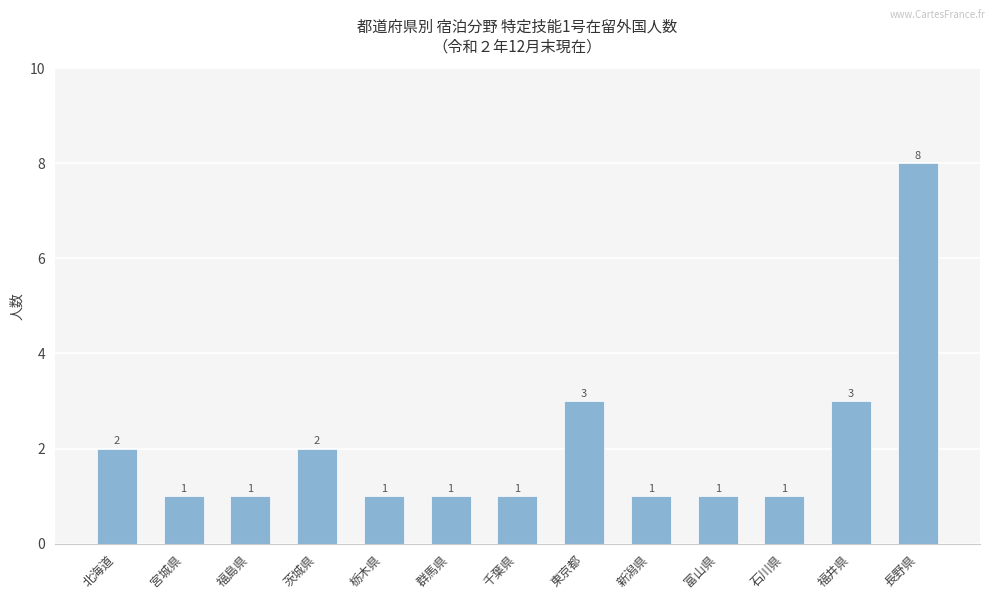

Count the number of categories in the chart.

13